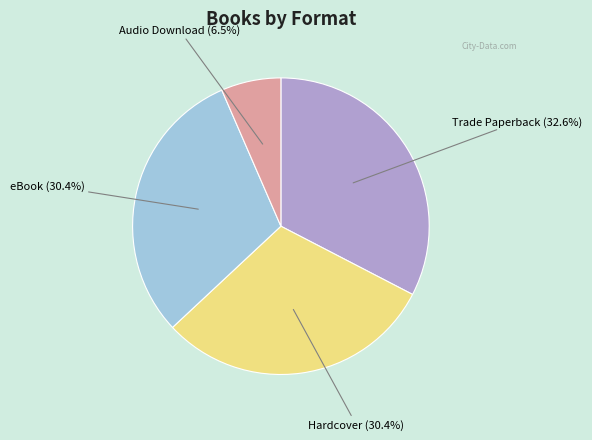

Is there any slice that represents more than half of the pie?

No